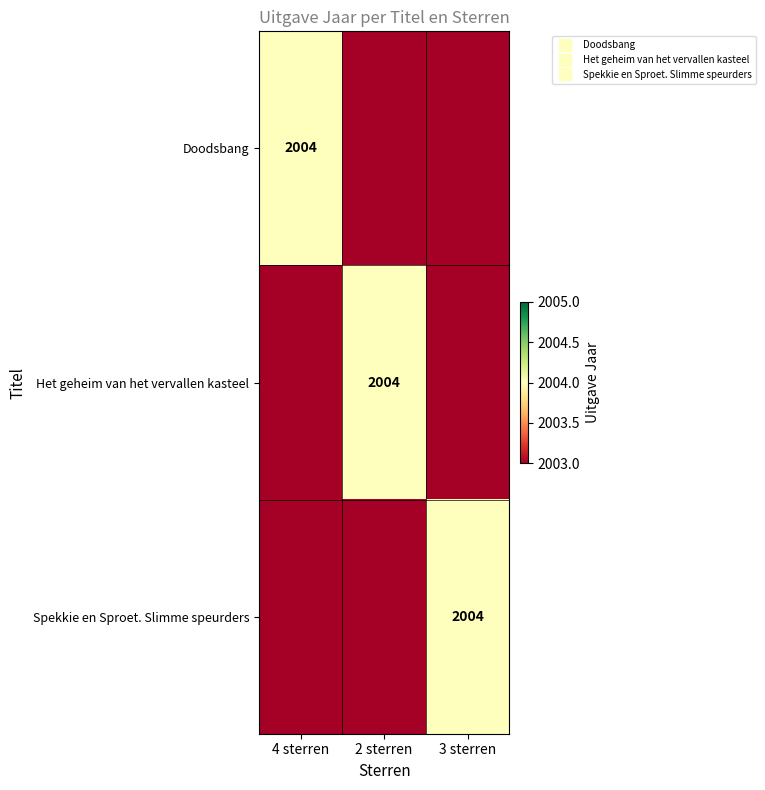

Which has a higher value, 2 sterren or 3 sterren?

2 sterren